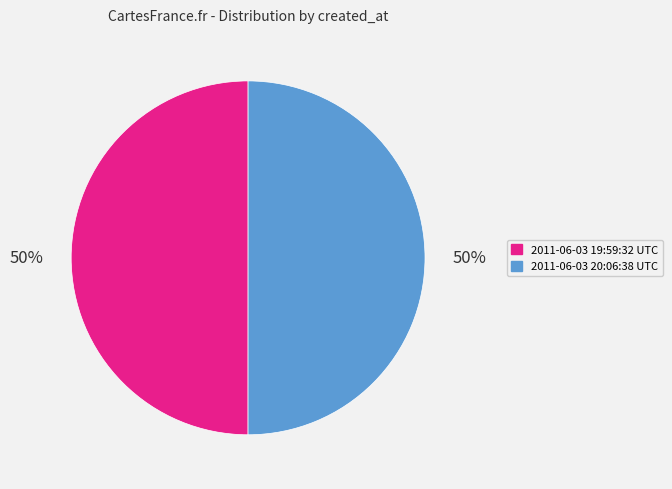

Is it true that 2011-06-03 19:59:32 UTC is 64% of the pie?

False